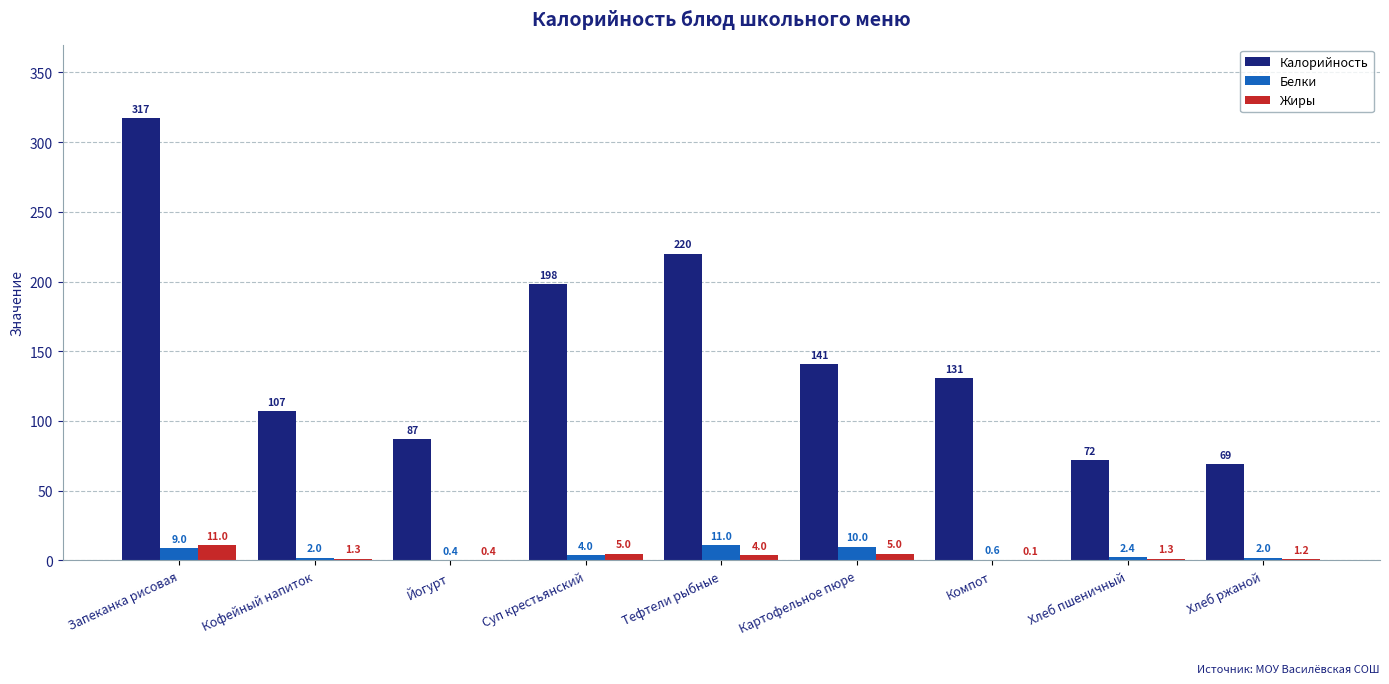

How many distinct data groups are displayed?

3